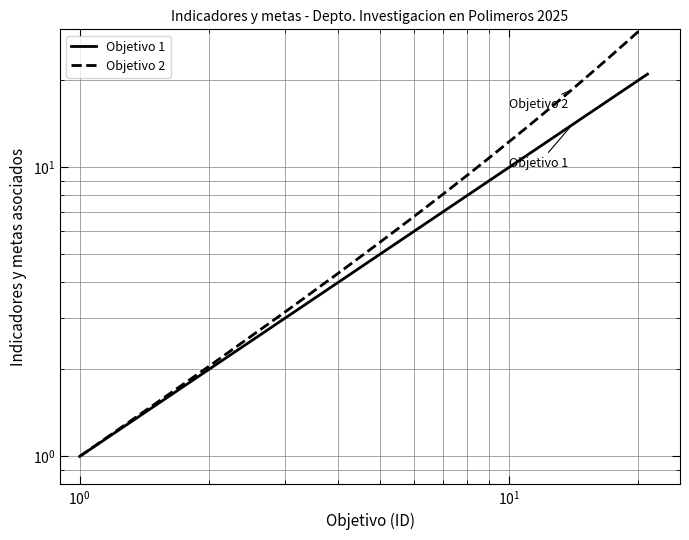

How many data points in Objetivo 2 are above 13?

9